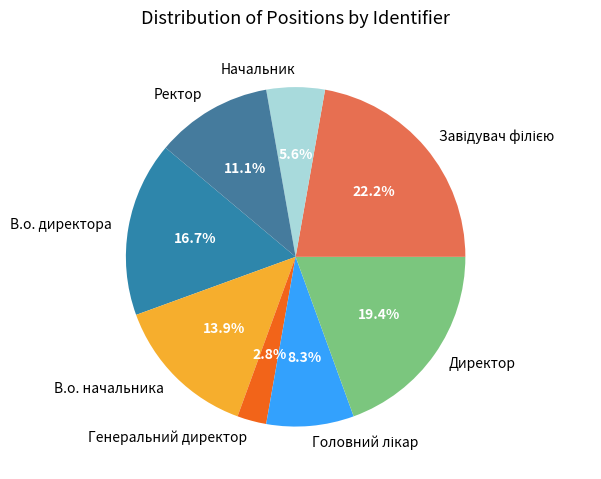

Approximately how many times larger is the value at Ректор compared to Директор?

0.6